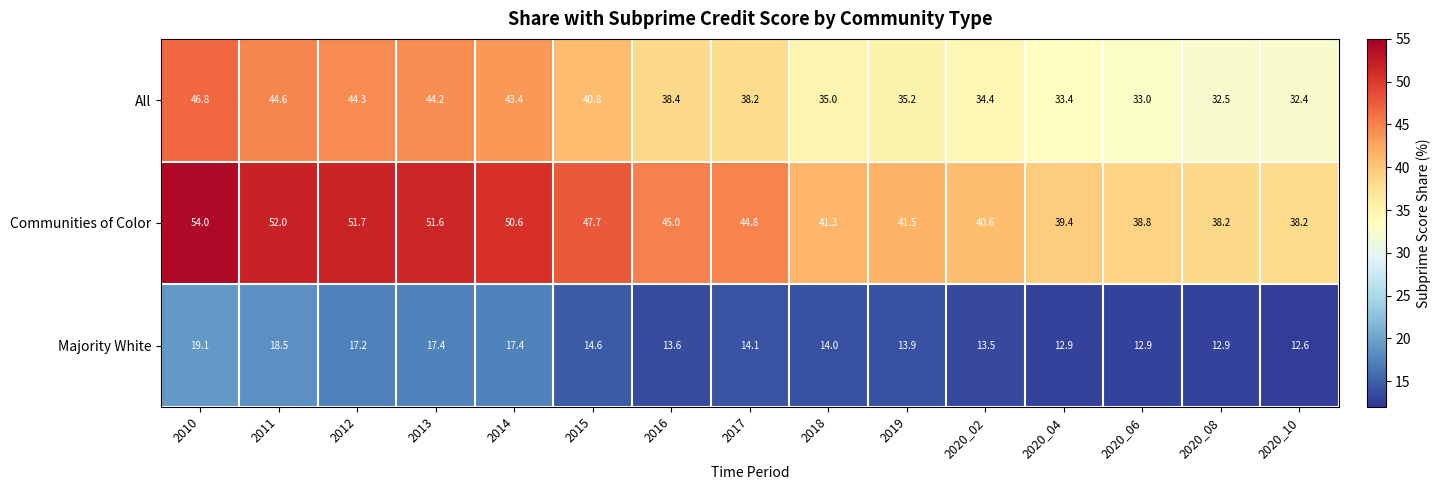

The All series shows 53.9 at 2020_04. True or false?

False